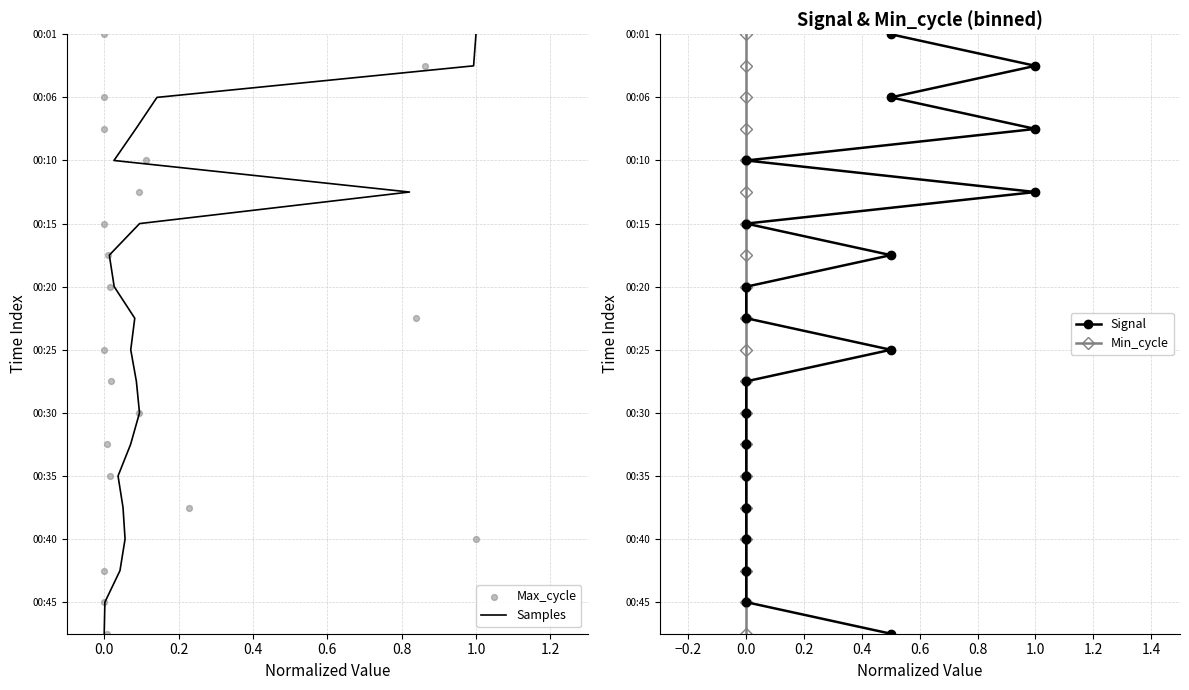

Which series reaches the minimum Y coordinate?

Samples